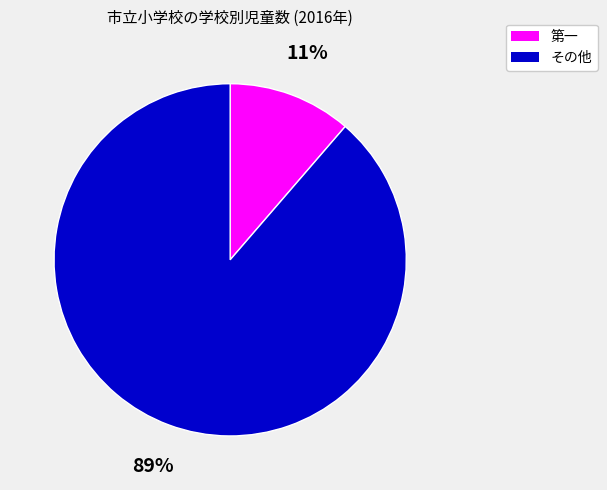

Is the sum of その他 and 第一 greater than half?

Yes